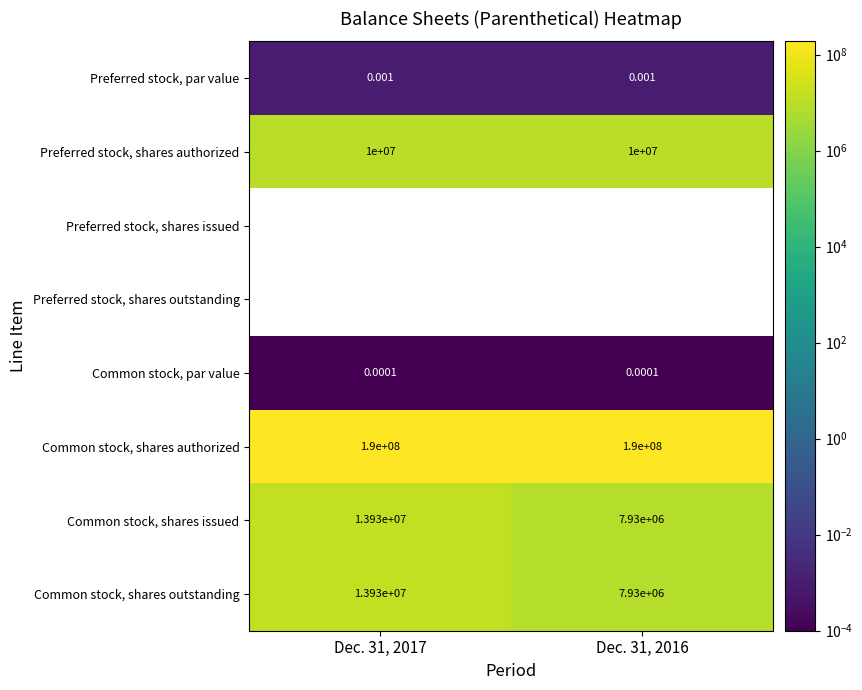

What is the difference between the Common stock, shares outstanding values at Dec. 31, 2017 and Dec. 31, 2016?

6000000.0